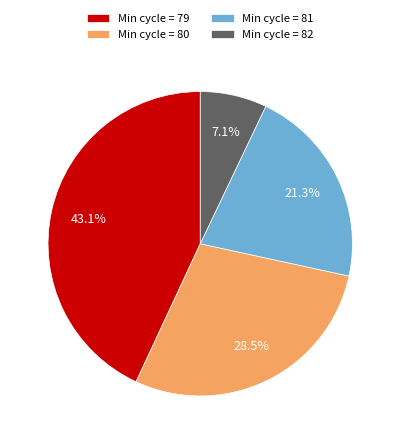

What is the largest slice in the pie chart?

Min cycle = 79